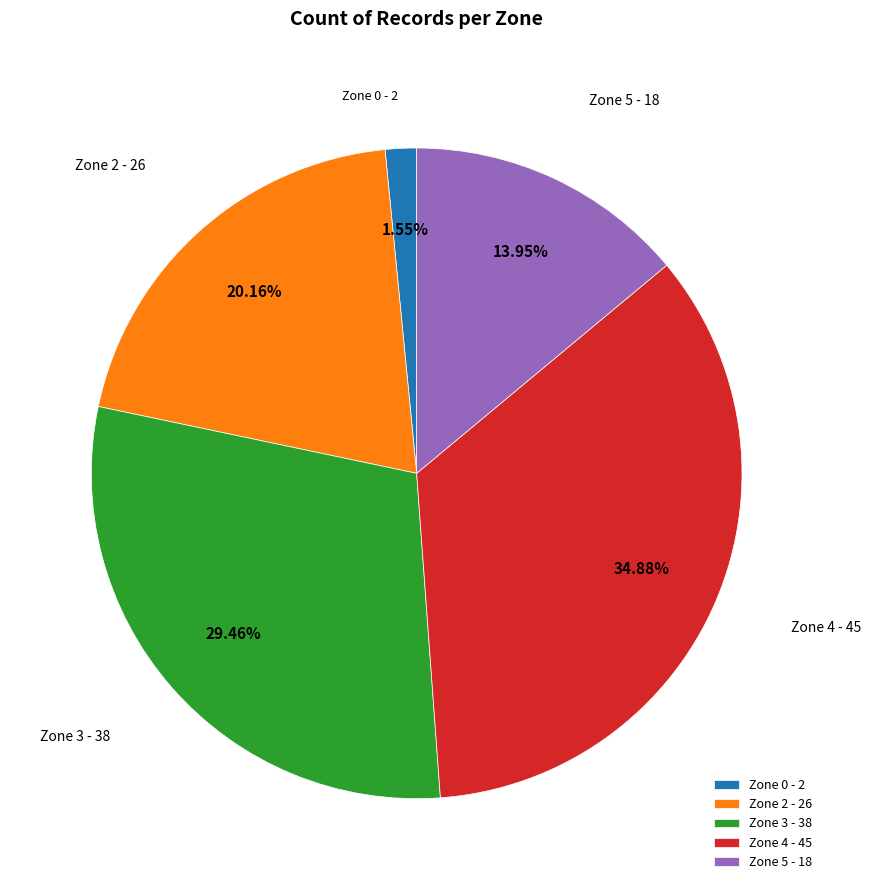

Approximately how many times larger is the value at Zone 2 compared to Zone 0?

13.0